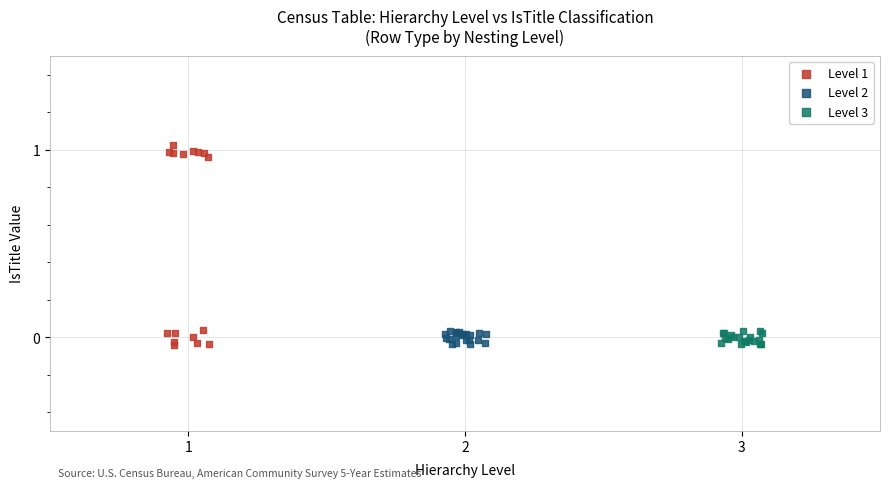

Which series has the largest Y range (max minus min)?

Level 1